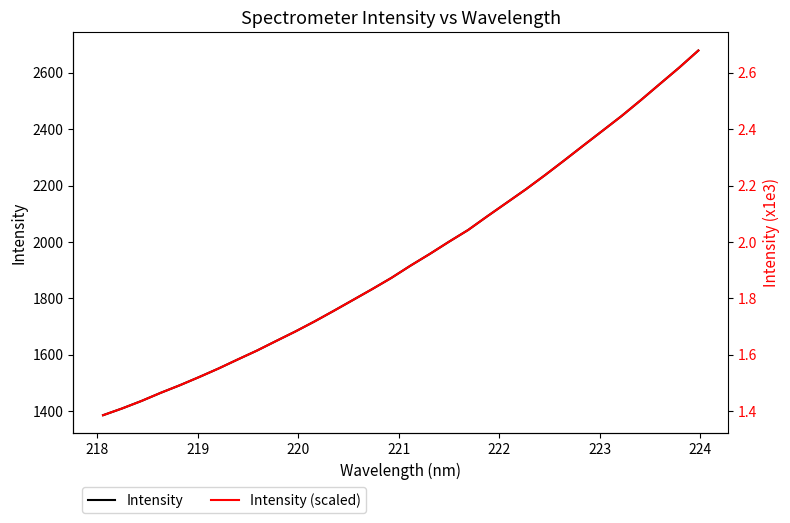

How many data points does each series have?

32